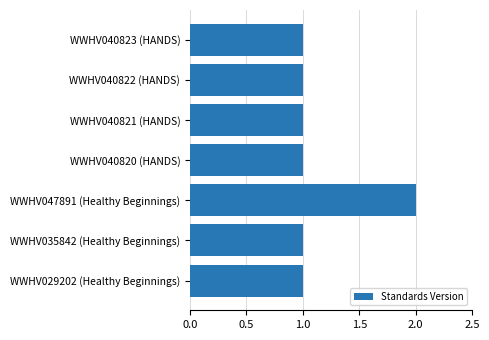

Which category has the highest value across all series?

WWHV047891 (Healthy Beginnings)